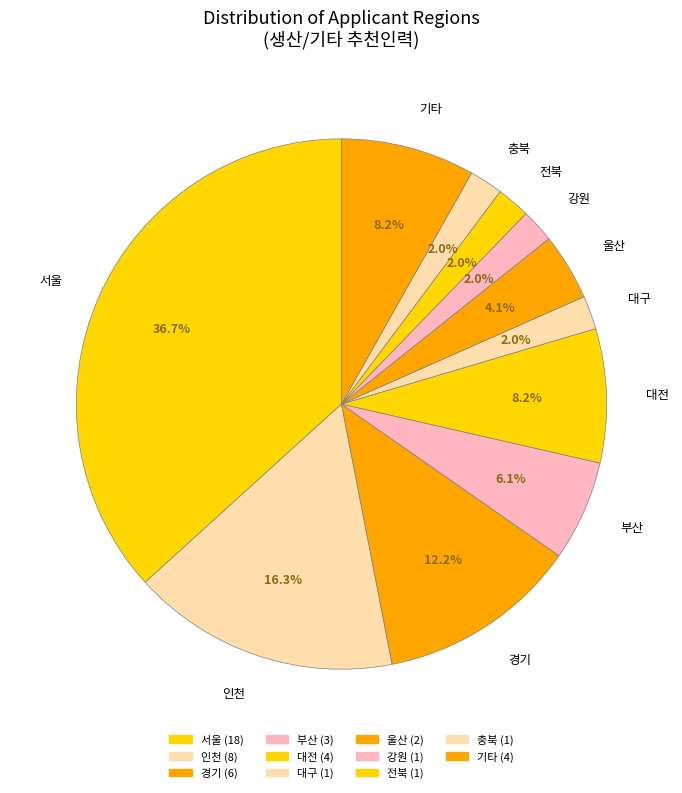

To the nearest percent, what is the difference between the 서울 and 부산 slice percentages?

31%